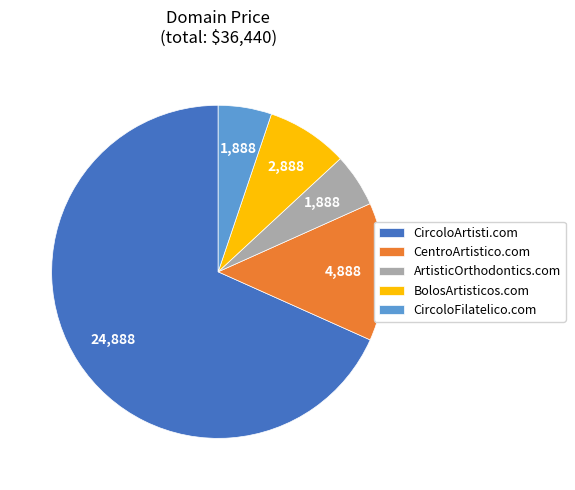

Do BolosArtisticos.com and CircoloFilatelico.com together represent more than half of the pie?

No